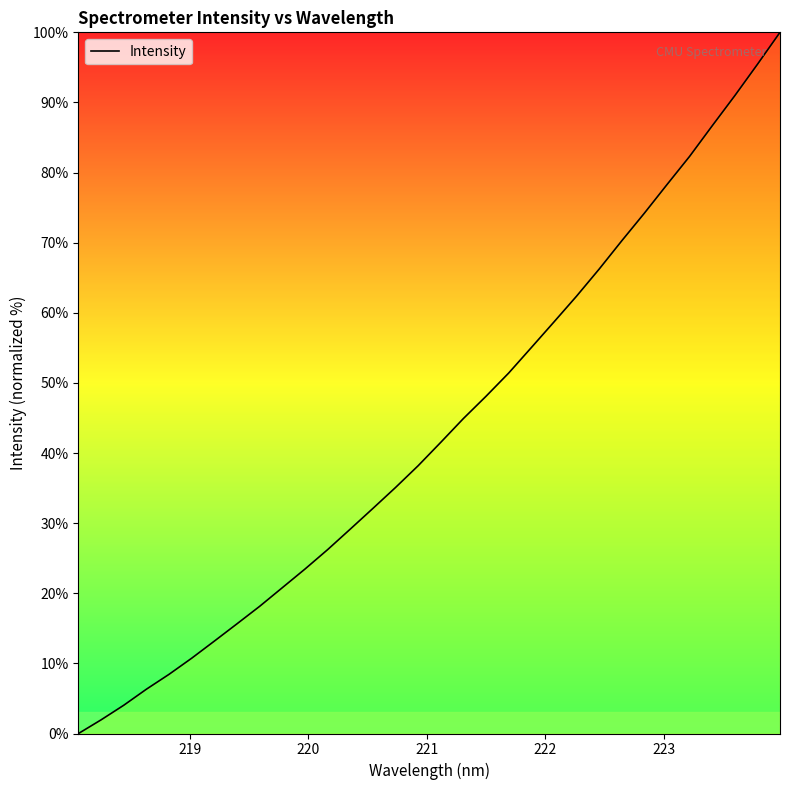

How many values are below 41?

16